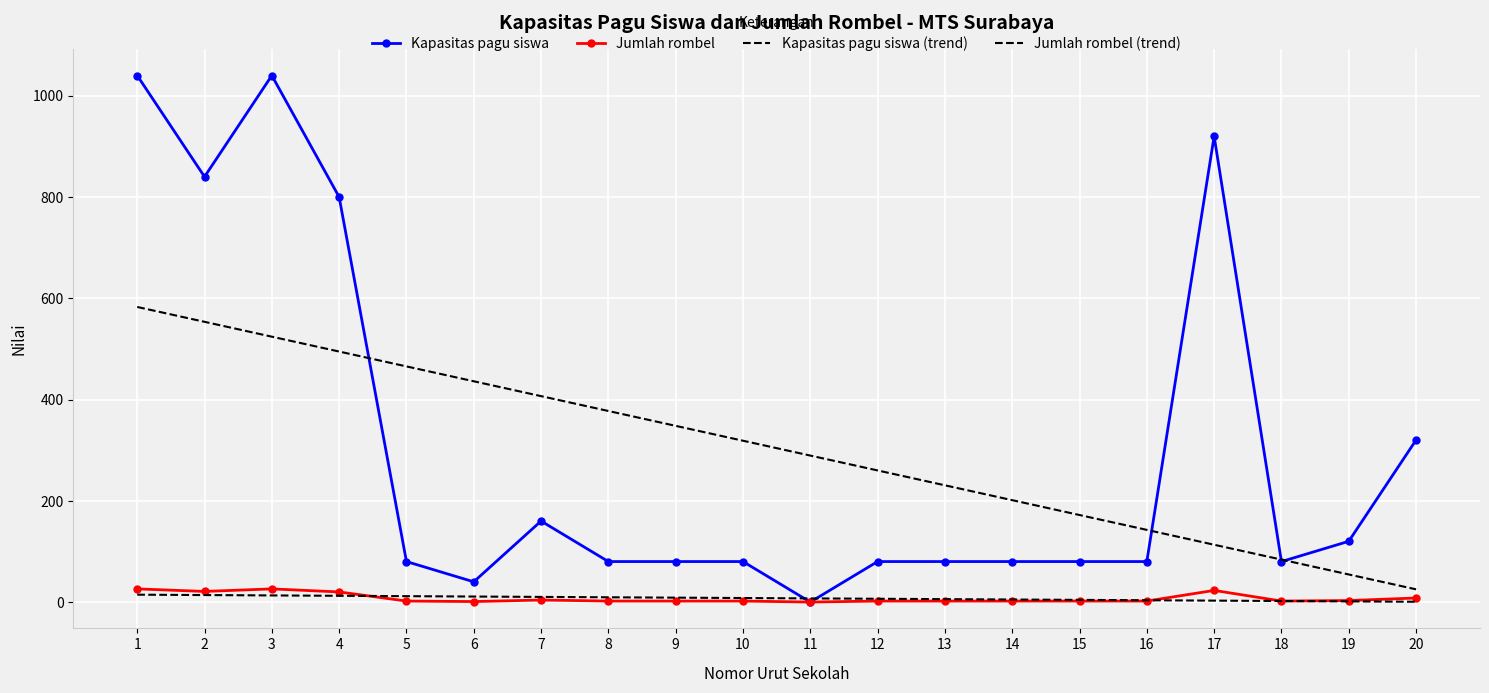

What is the value of the Kapasitas pagu siswa point at the 19th from the left?

120.0